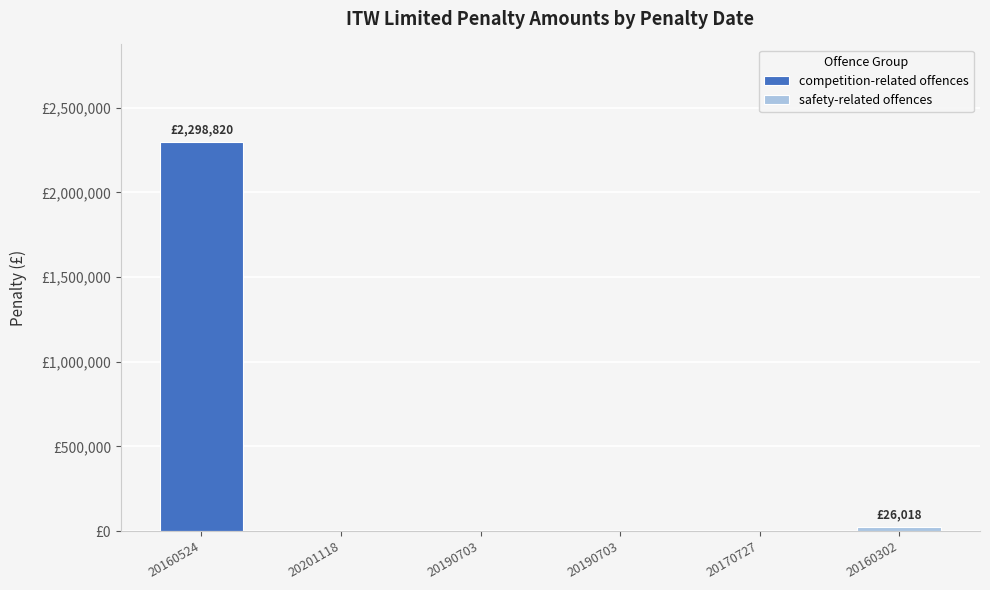

What is the sum of all values?

2324838